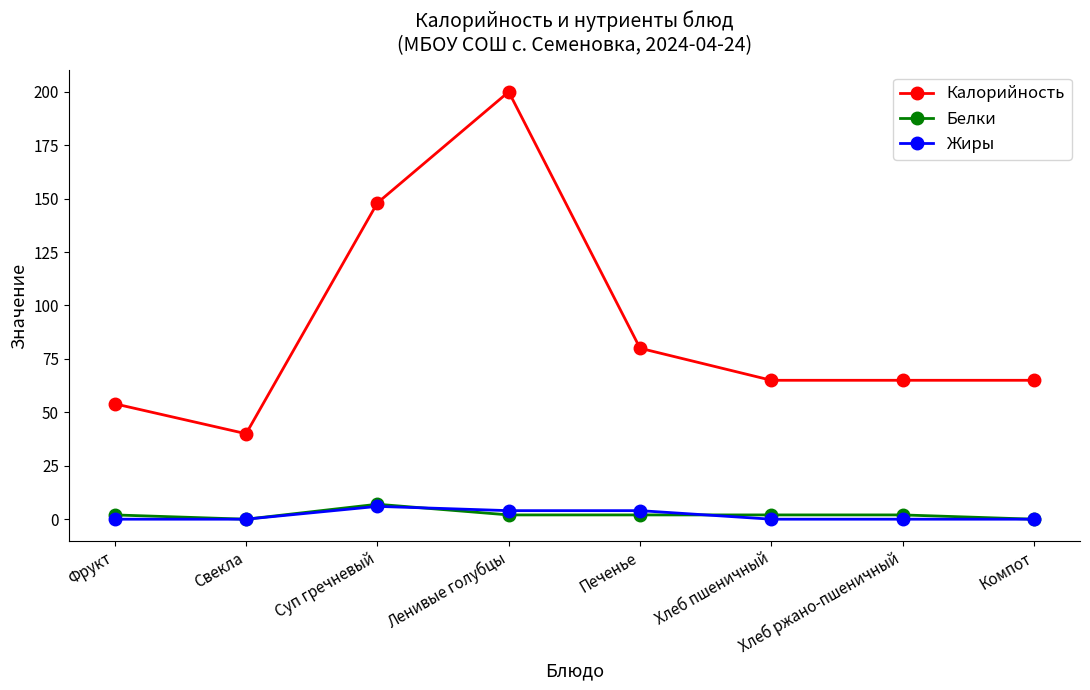

Count the number of categories in the chart.

8